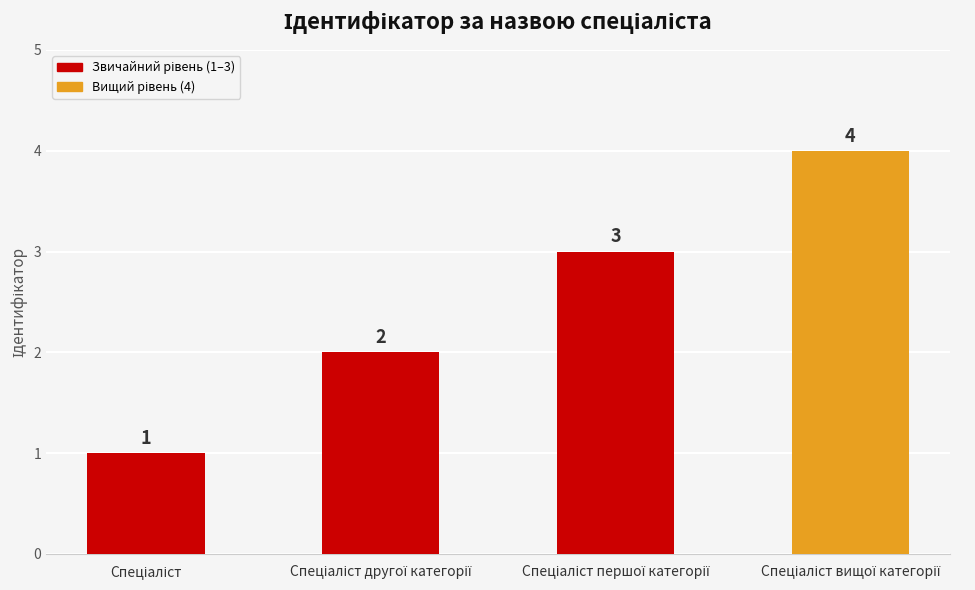

What is the greatest value displayed?

4